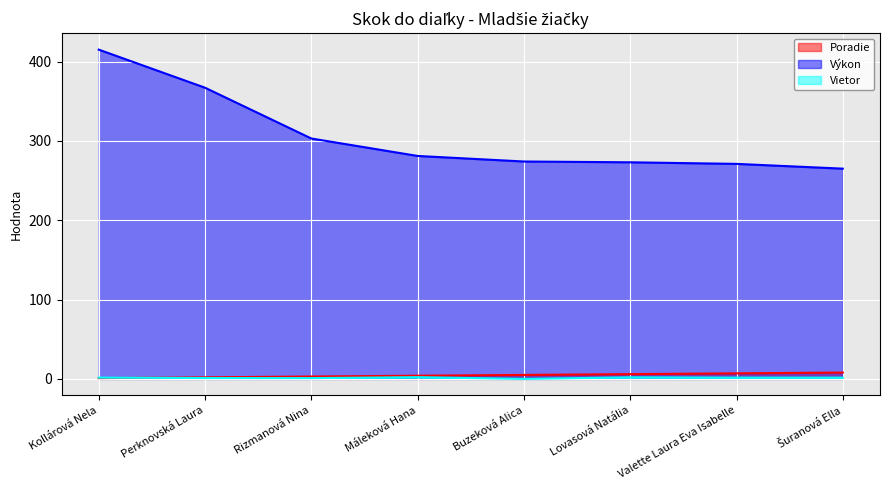

How many data points in Poradie are less than 5?

4